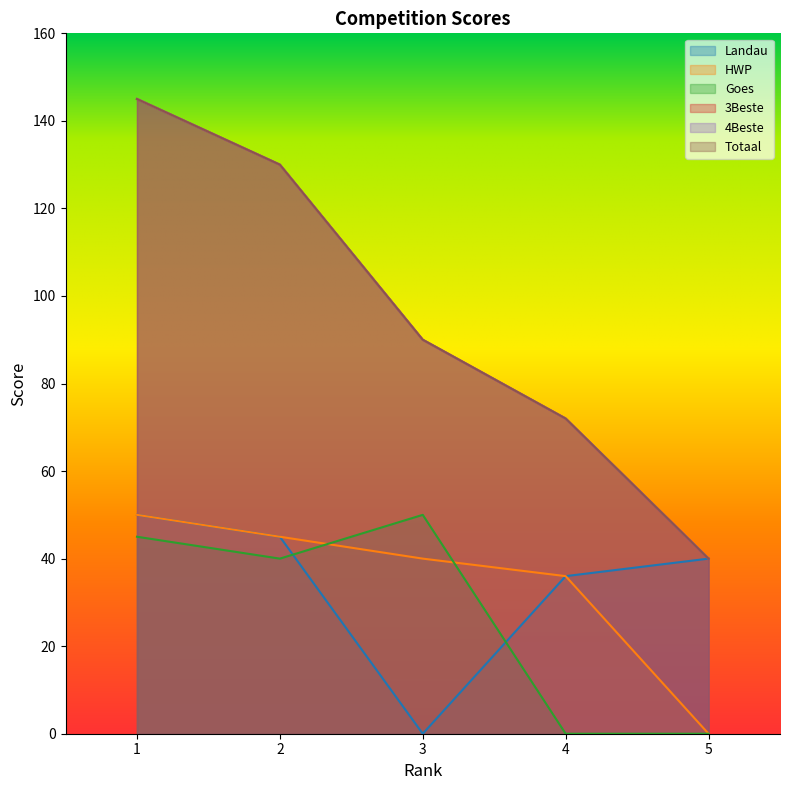

Reading right to left, what are all the values shown in this chart?

Landau: 40	36	0	45	50
HWP: 0	36	40	45	50
Goes: 0	0	50	40	45
3Beste: 40	72	90	130	145
4Beste: 40	72	90	130	145
Totaal: 40	72	90	130	145